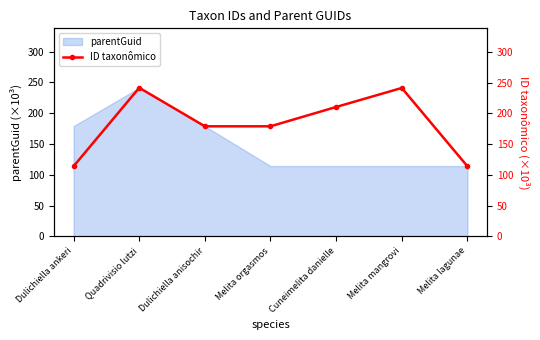

What value does the parentGuid series have at Dulichiella ankeri?

178.9